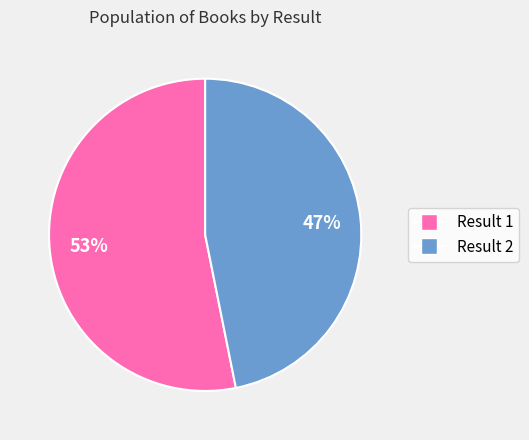

Is there a majority slice in this chart?

Yes